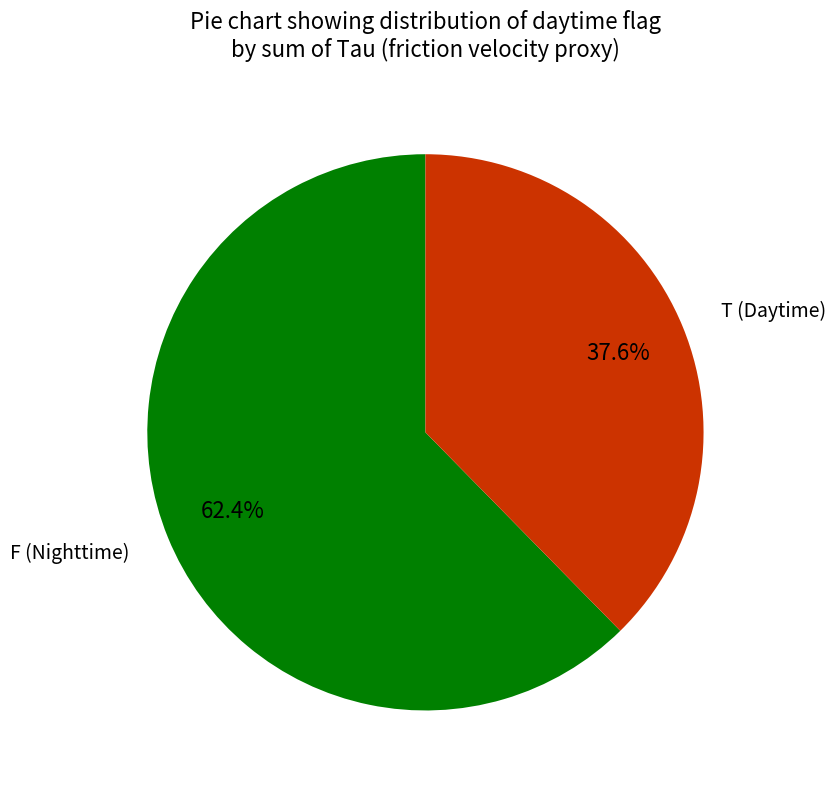

To the nearest percent, what portion does T represent?

37%